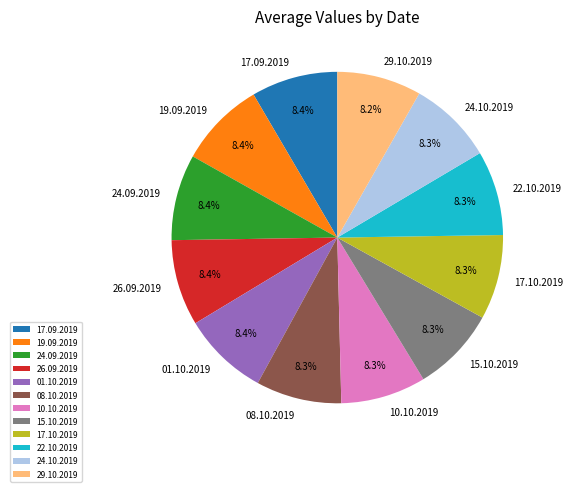

What percentage is NOT represented by 17.10.2019?

91.7%